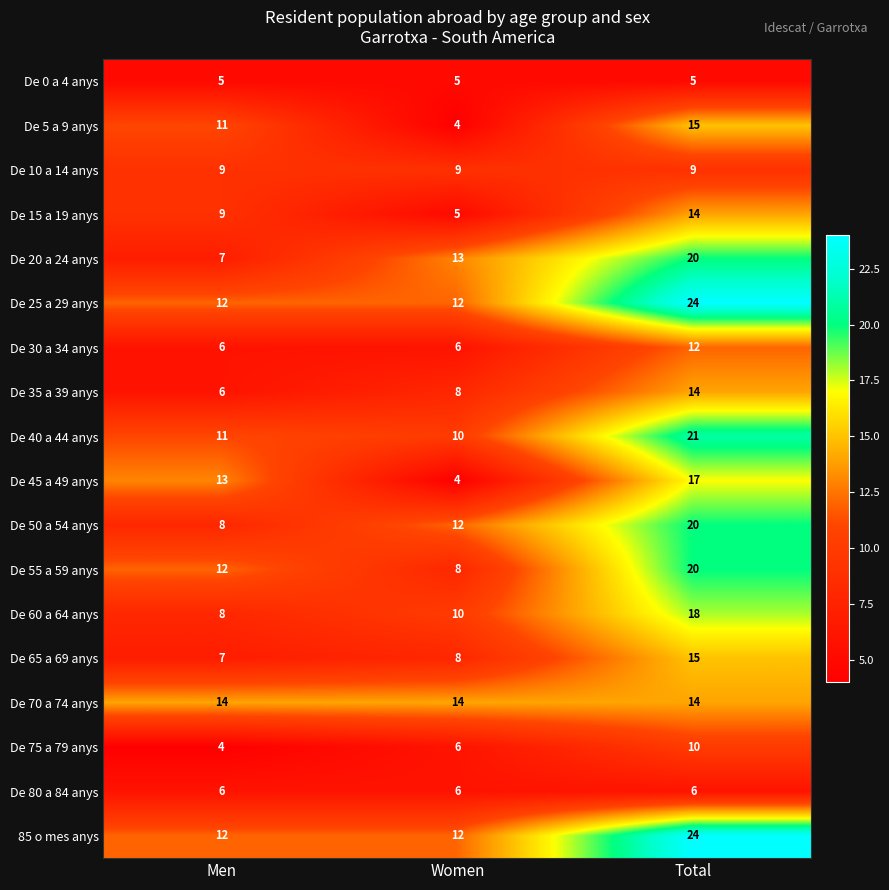

What is the greatest value displayed?

24